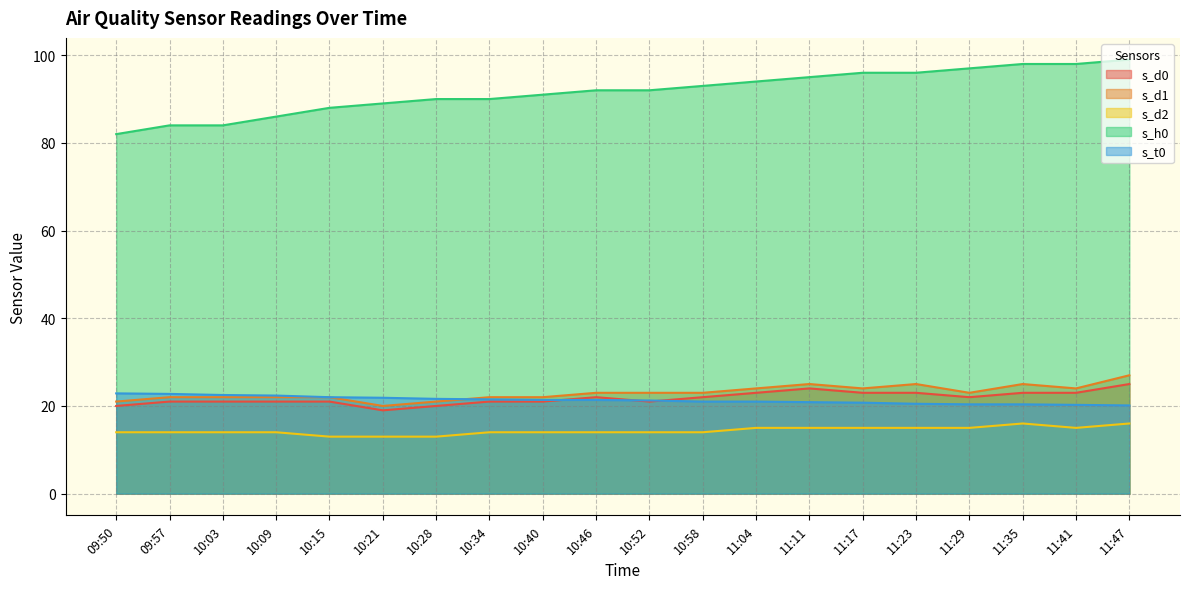

Between 09:50 and 10:15, which series saw the biggest shift?

s_h0